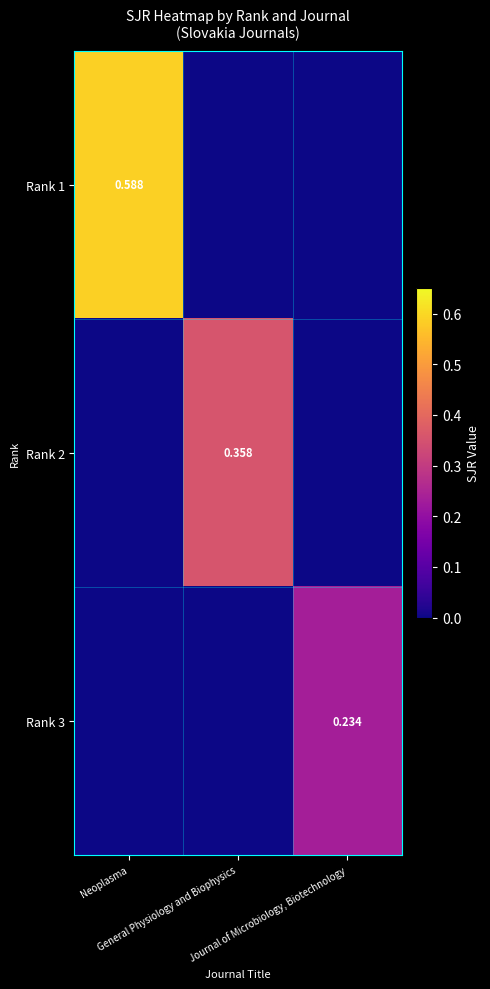

How many positive values does the Rank 2 series have?

1